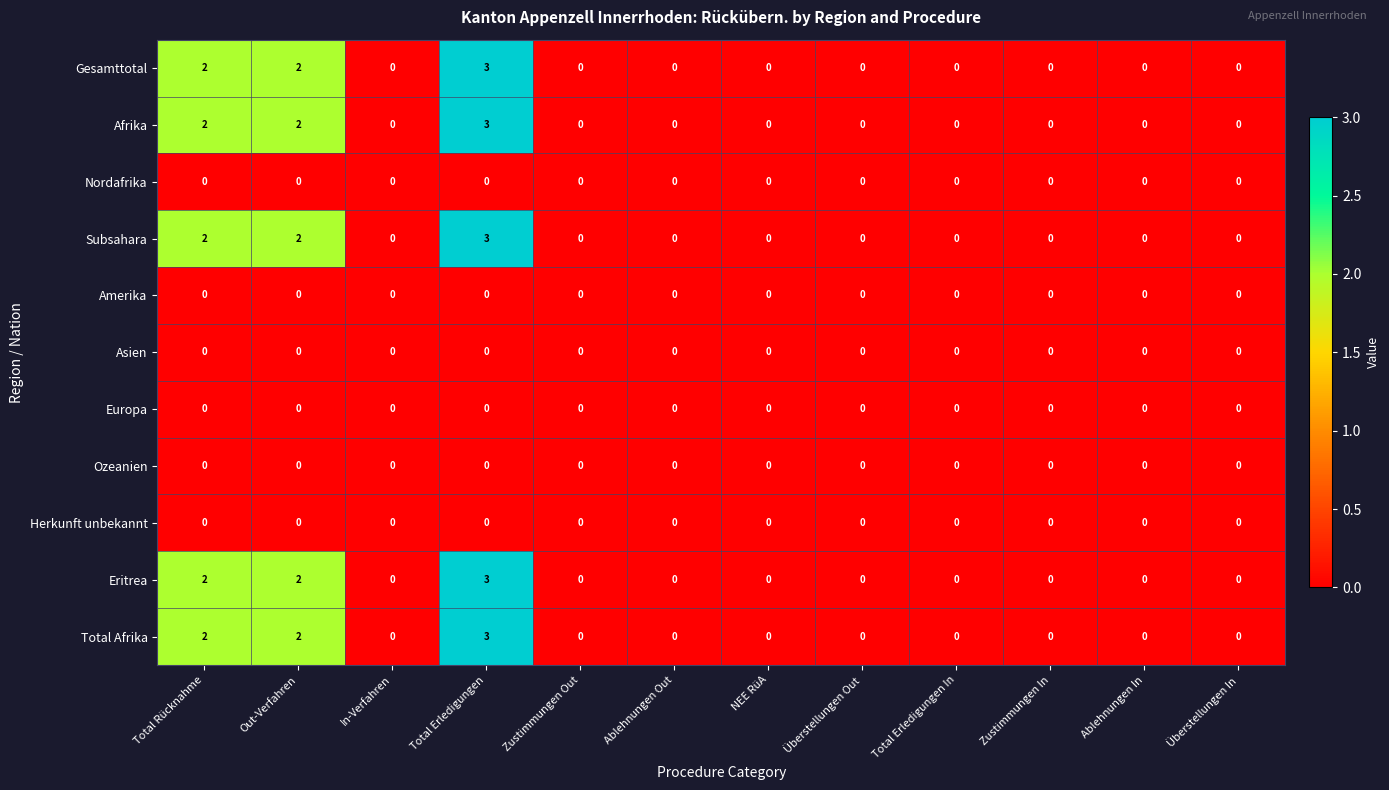

True or false: Subsahara has a value of 0 at Ablehnungen Out.

True